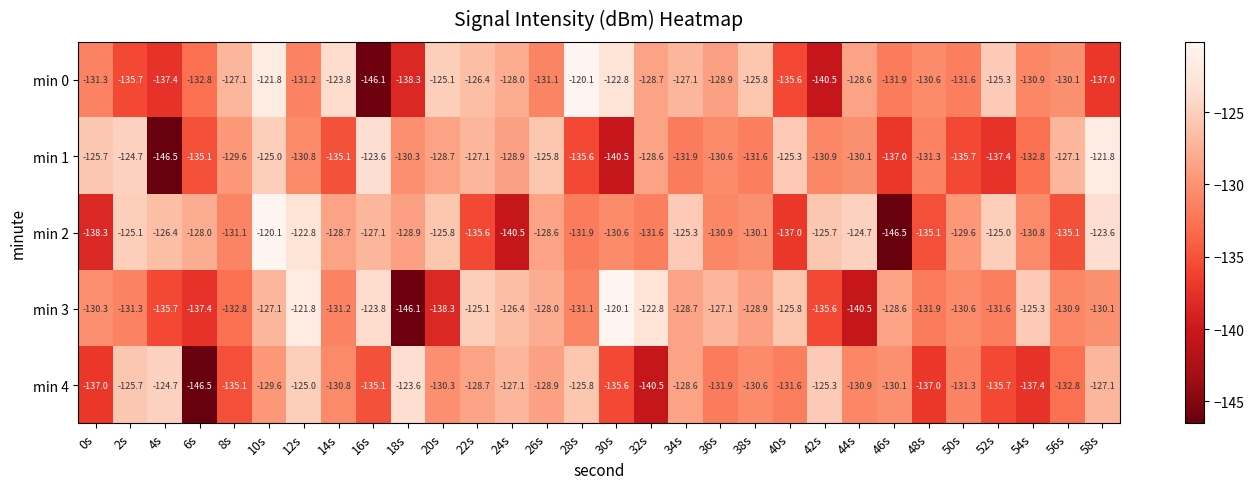

What is the smallest value displayed?

-146.5